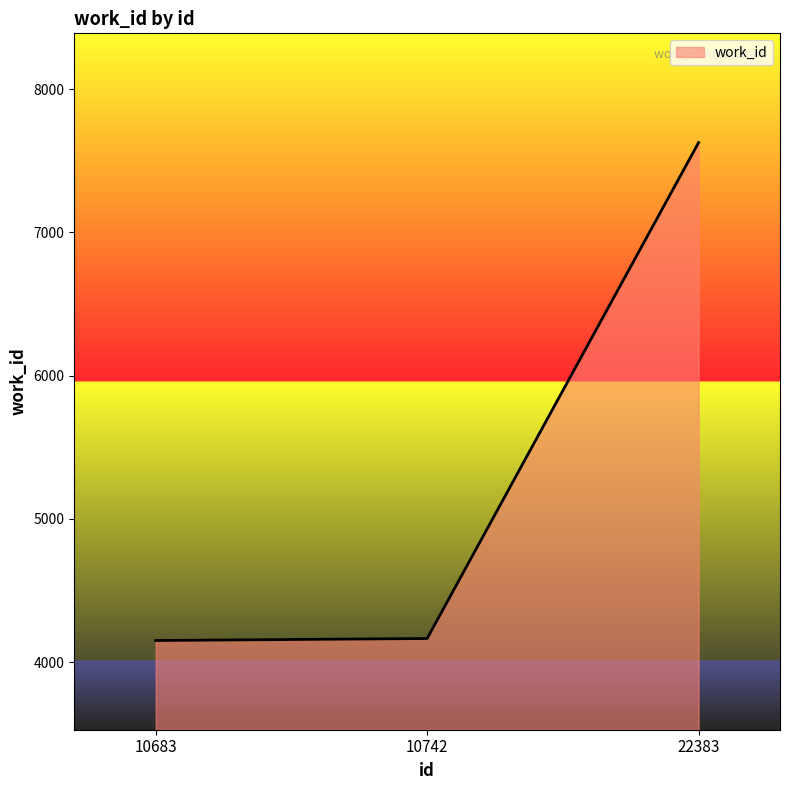

True or false: the data shows 3575 at 22383.

False